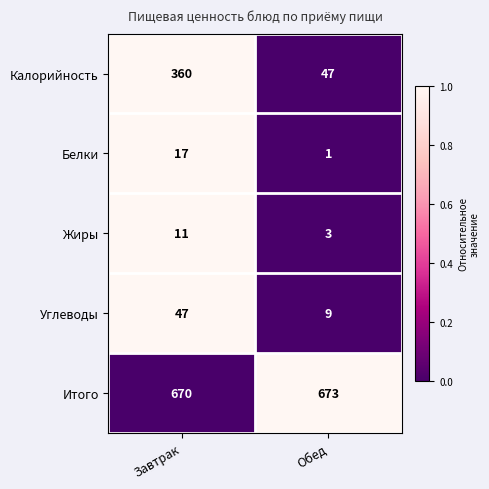

At Обед, list the series in order from largest to smallest.

Итого, Калорийность, Углеводы, Жиры, Белки